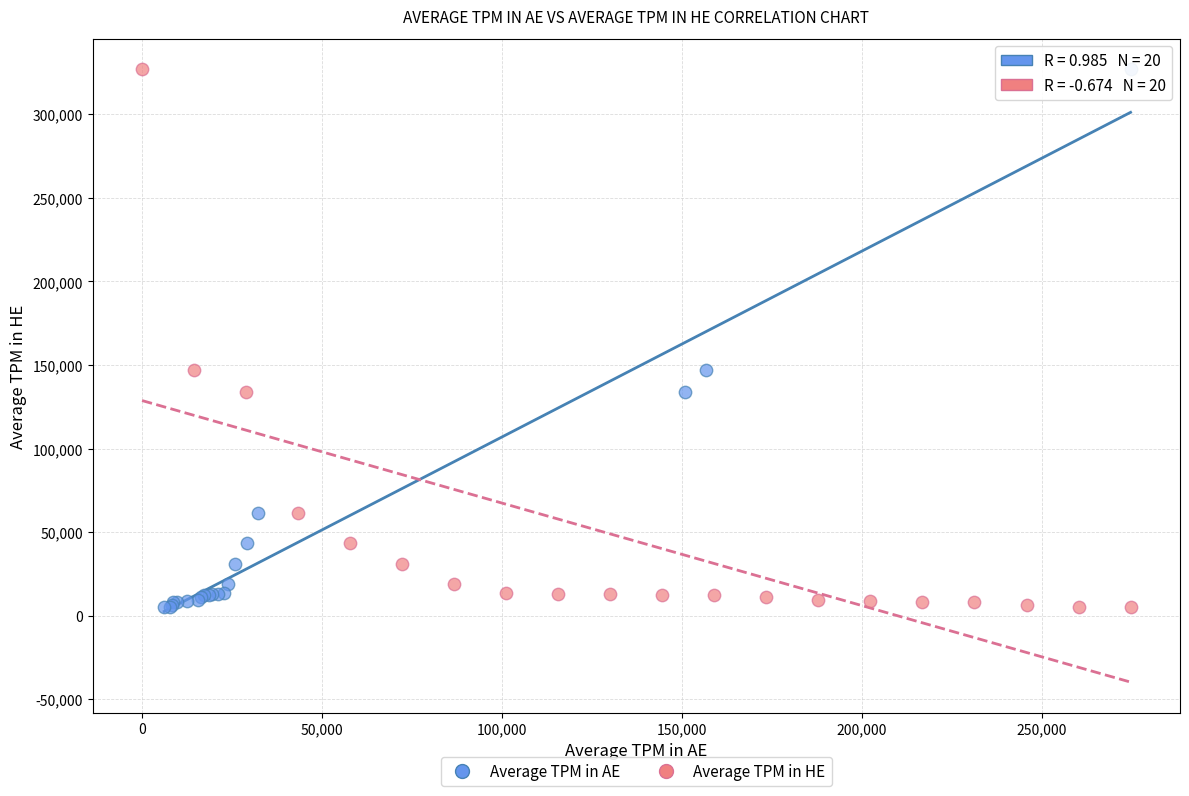

What are all the series names shown in the legend?

Average TPM in AE, Average TPM in HE